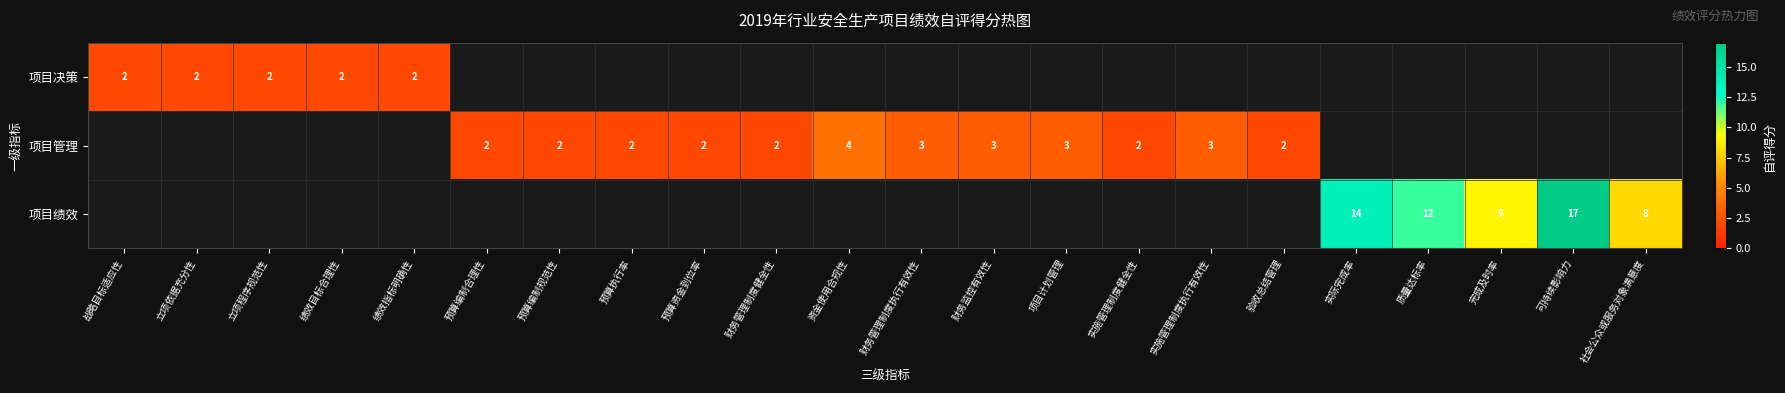

The value of 项目管理 at 预算编制规范性 is 3. True or false?

False